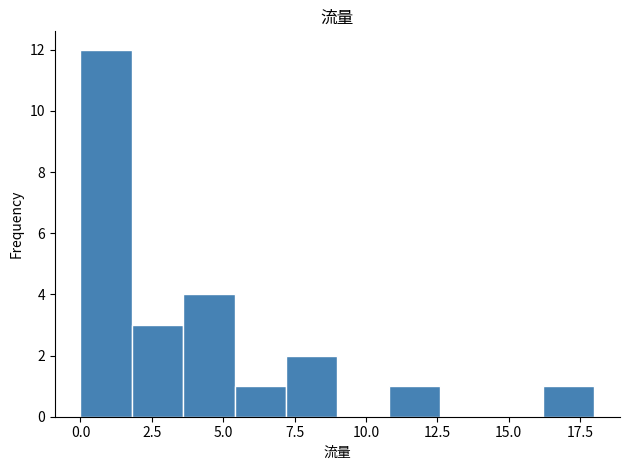

Around what value on the x-axis is the tallest bar? Give the approximate position of its centre, as read against the axis.

1.0